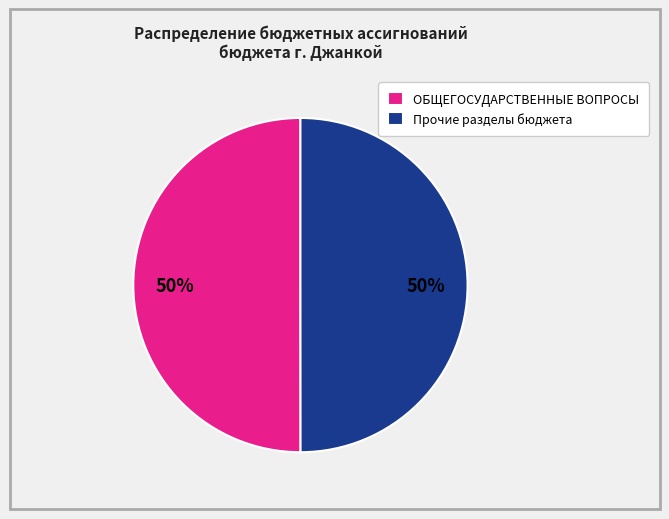

To the nearest percent, what is the average slice percentage?

50%